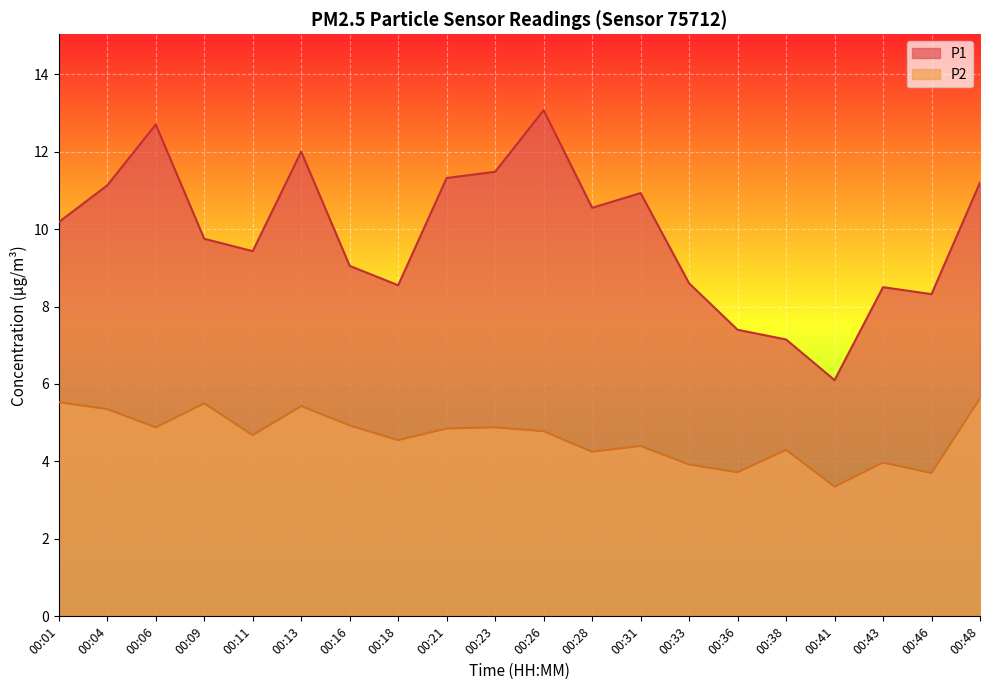

What is the value of the P1 point at the 13th from the left?

10.9